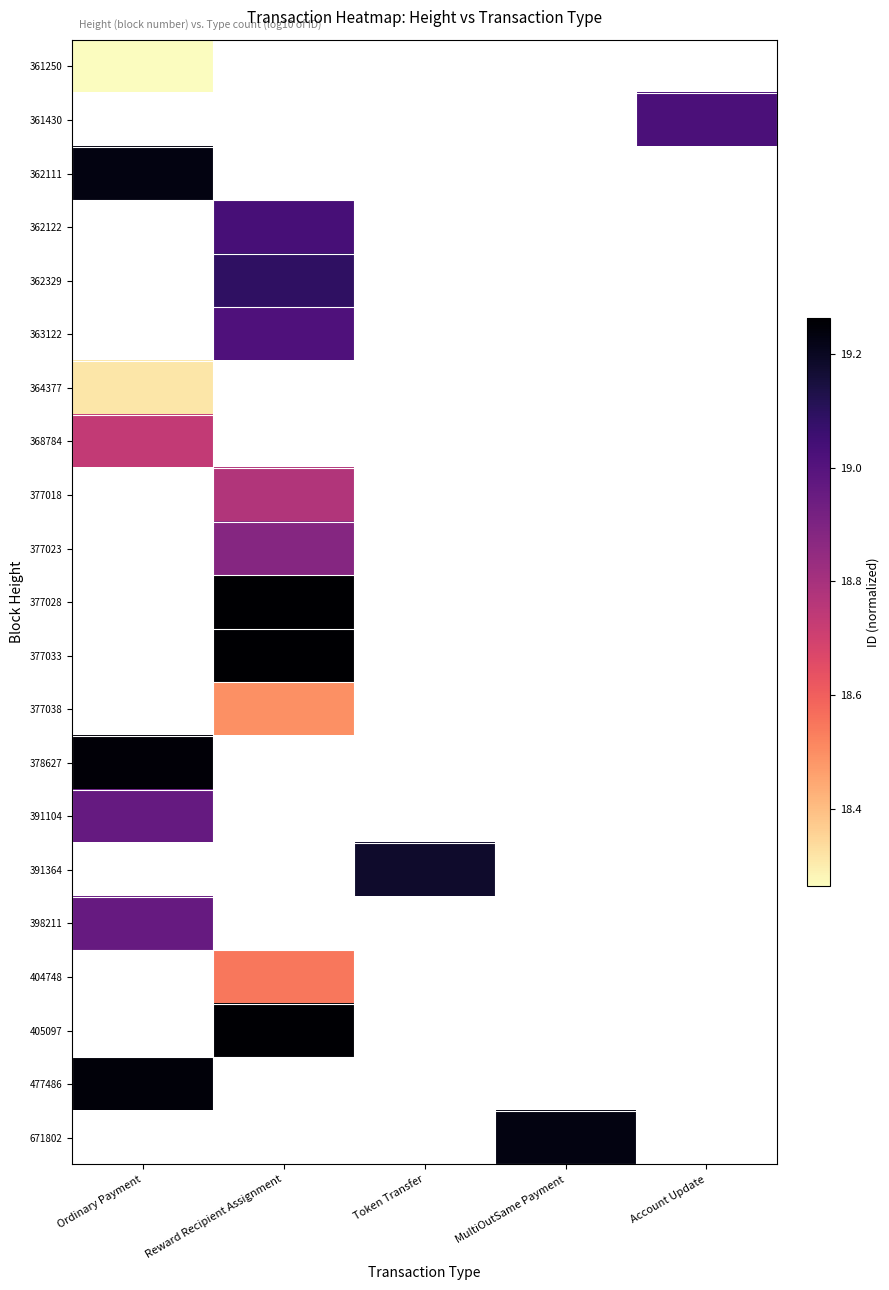

Between Ordinary Payment and Account Update, which is larger?

Account Update